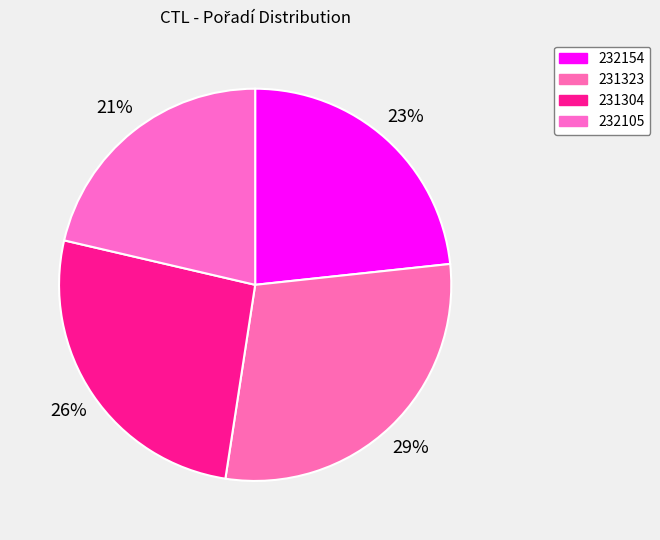

Count the number of slices in the pie.

4